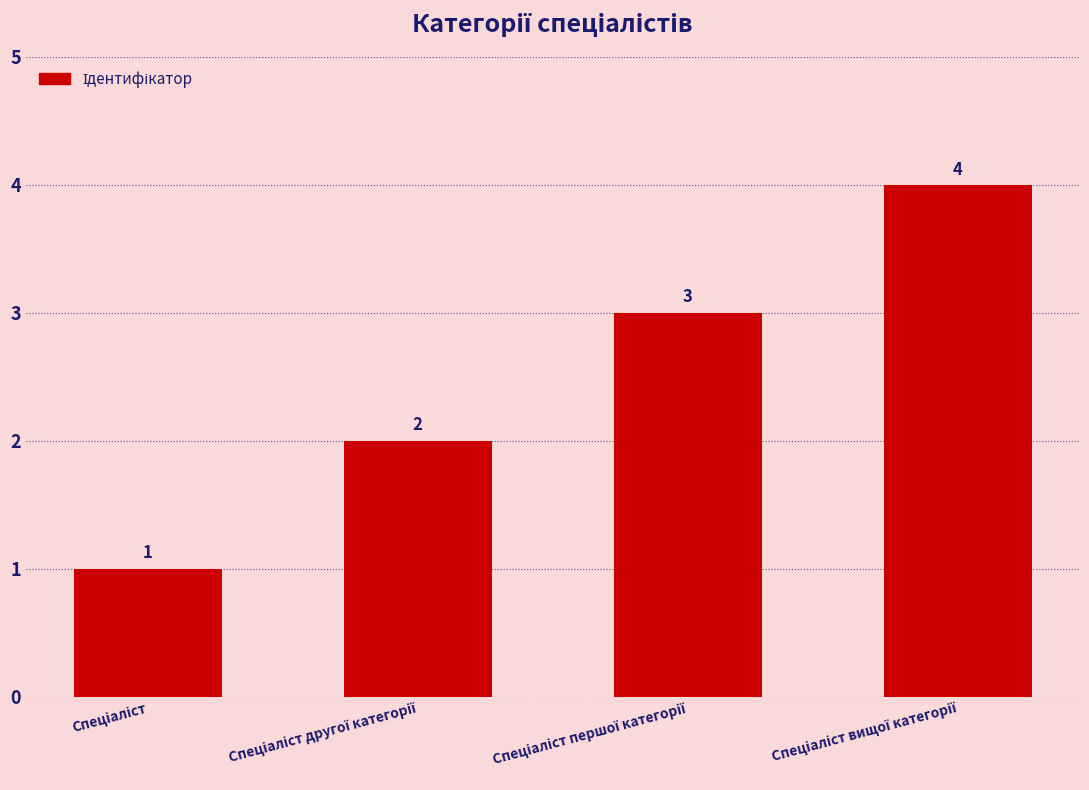

What is the greatest value displayed?

4